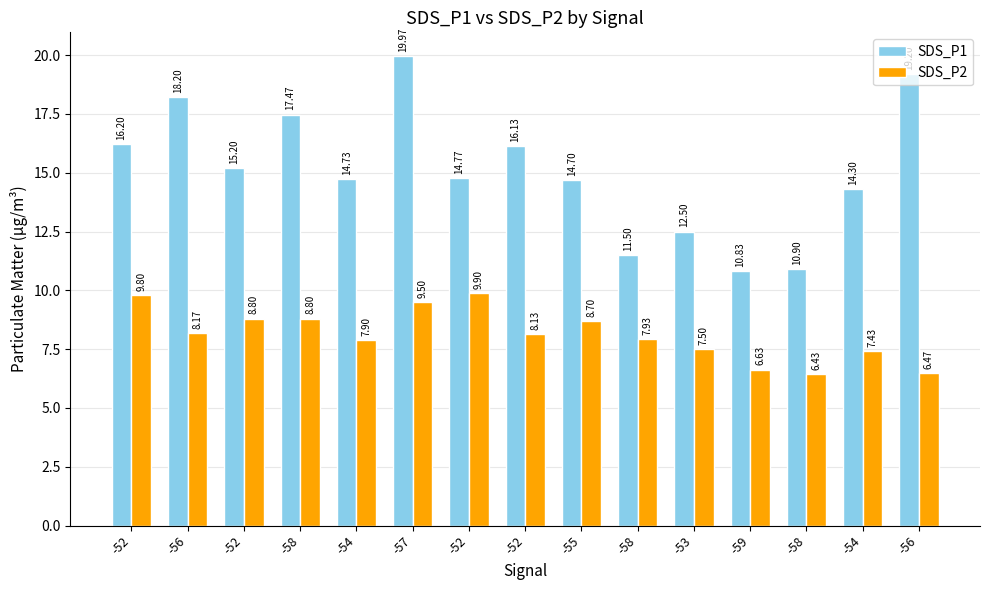

Rank the series by their maximum value, from highest to lowest.

SDS_P1, SDS_P2